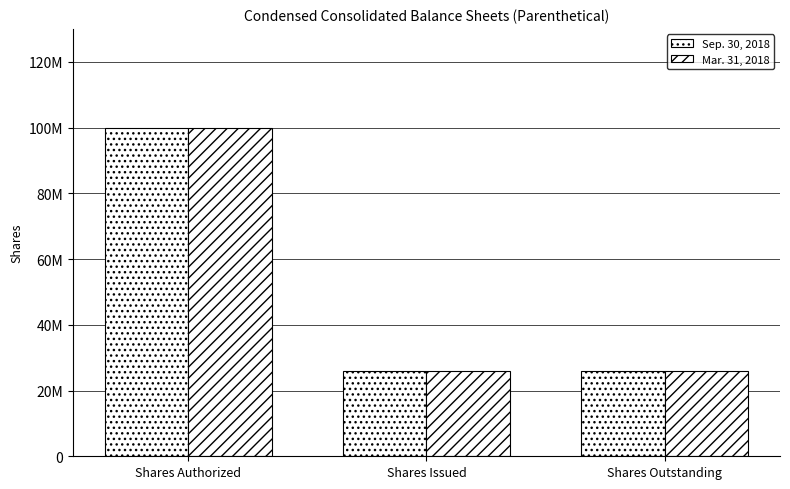

Read the Sep. 30, 2018 value at Shares Issued.

25879400